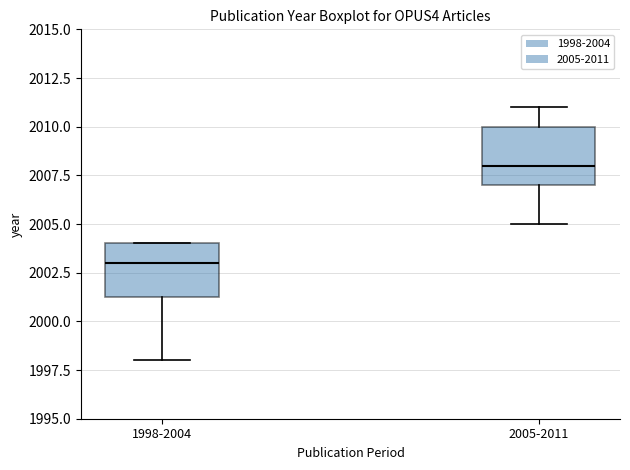

Which box has the lowest median line?

1998-2004